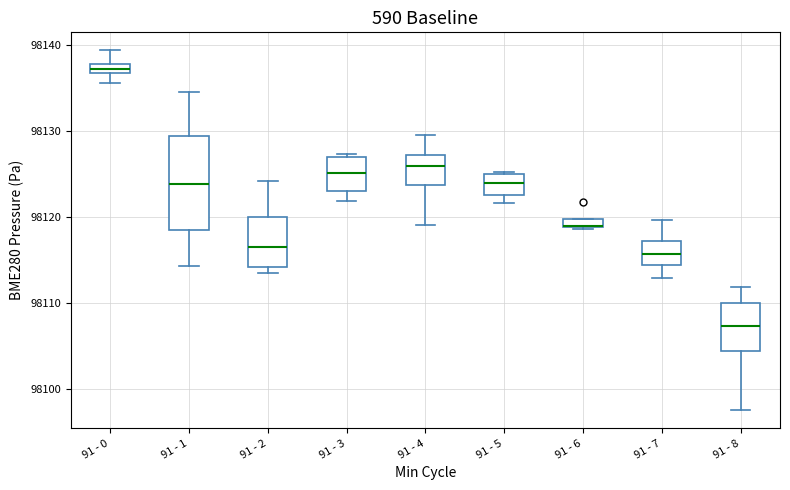

Which box is the tallest, from its lower edge to its upper edge?

91 - 1